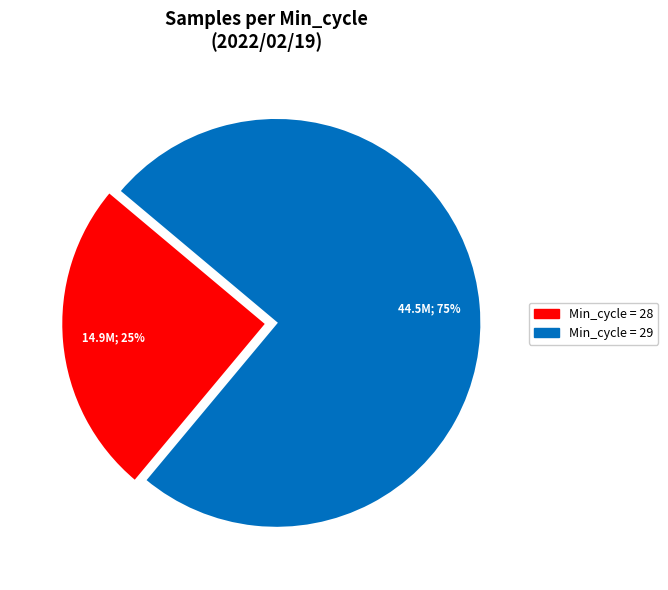

To the nearest percent, what is the difference between the largest and smallest slice percentages?

50%